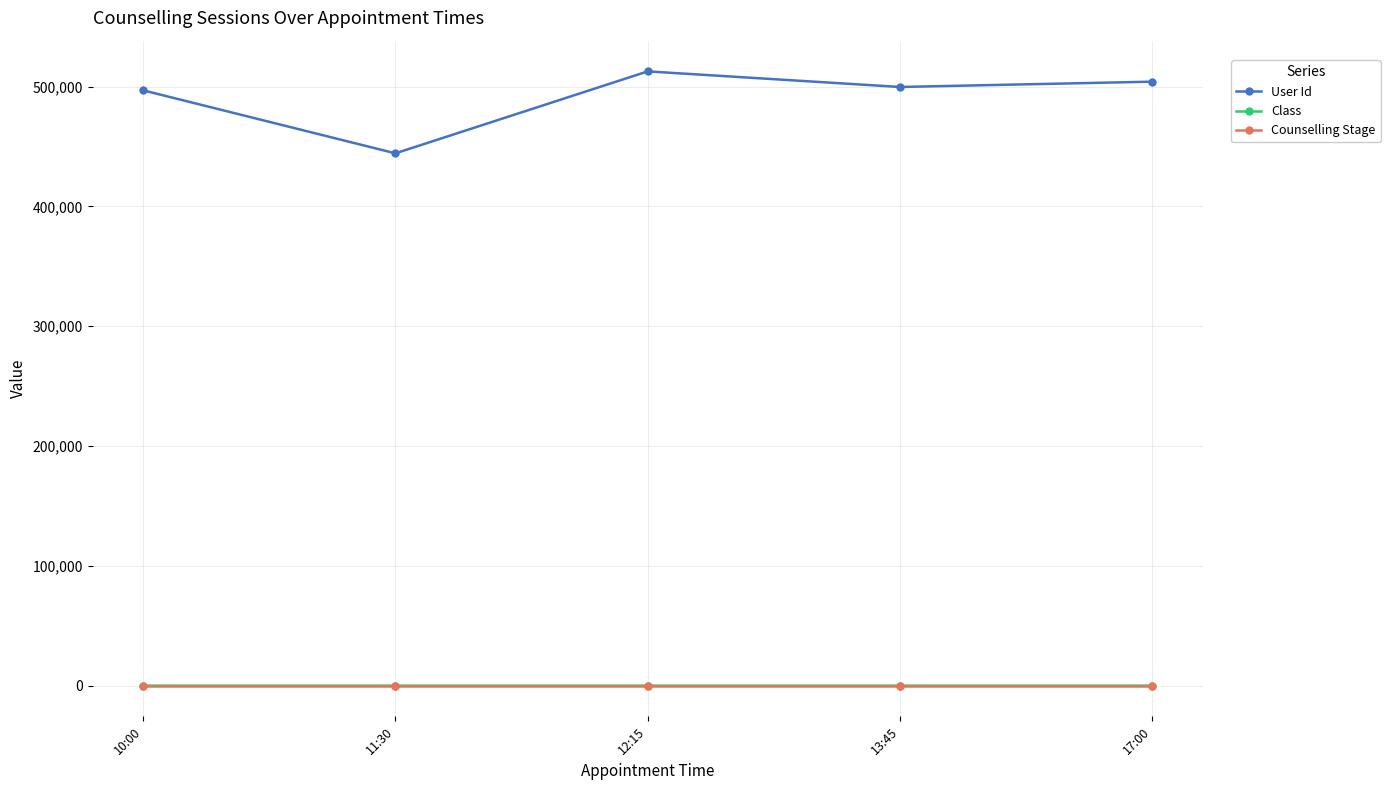

What is the sum of all User Id values?

2457844